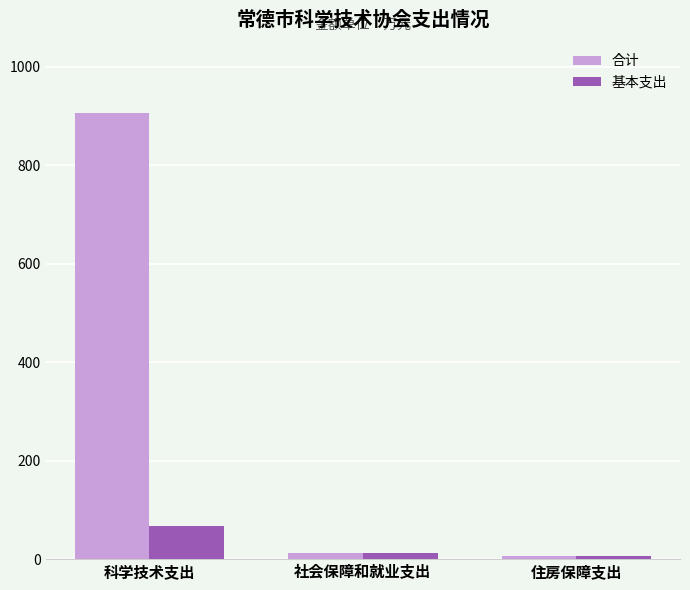

Between 科学技术支出 and 社会保障和就业支出, which series saw the biggest shift?

合计